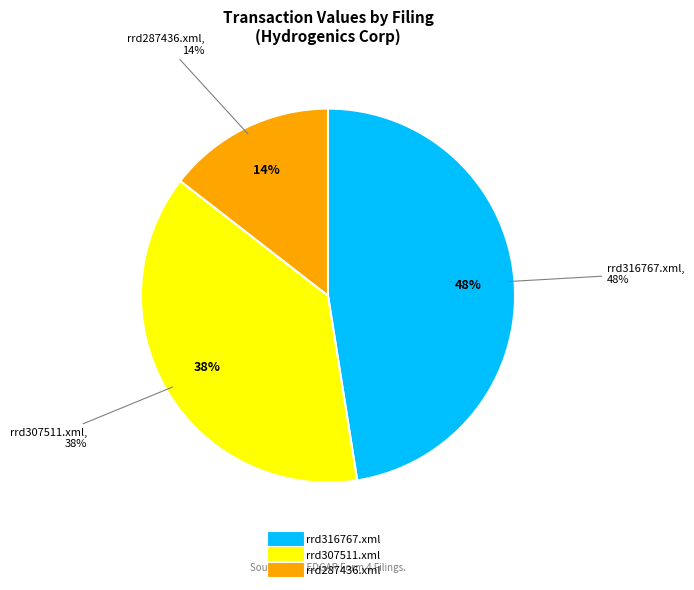

Is there any slice that represents more than half of the pie?

No